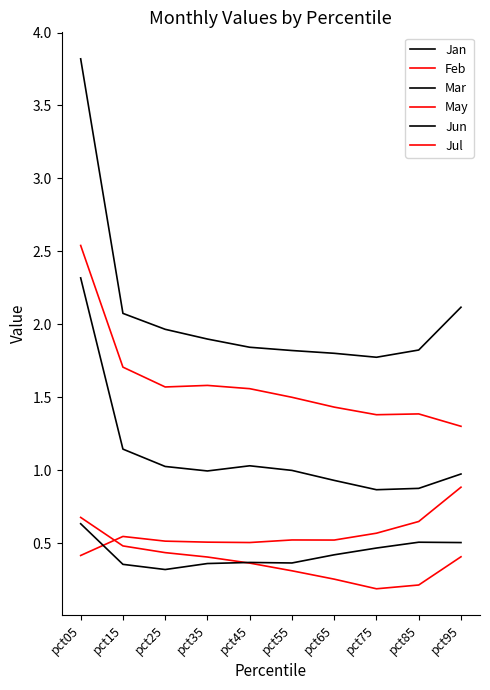

What is the value of the Jul point at the 3rd from the left?

1.6